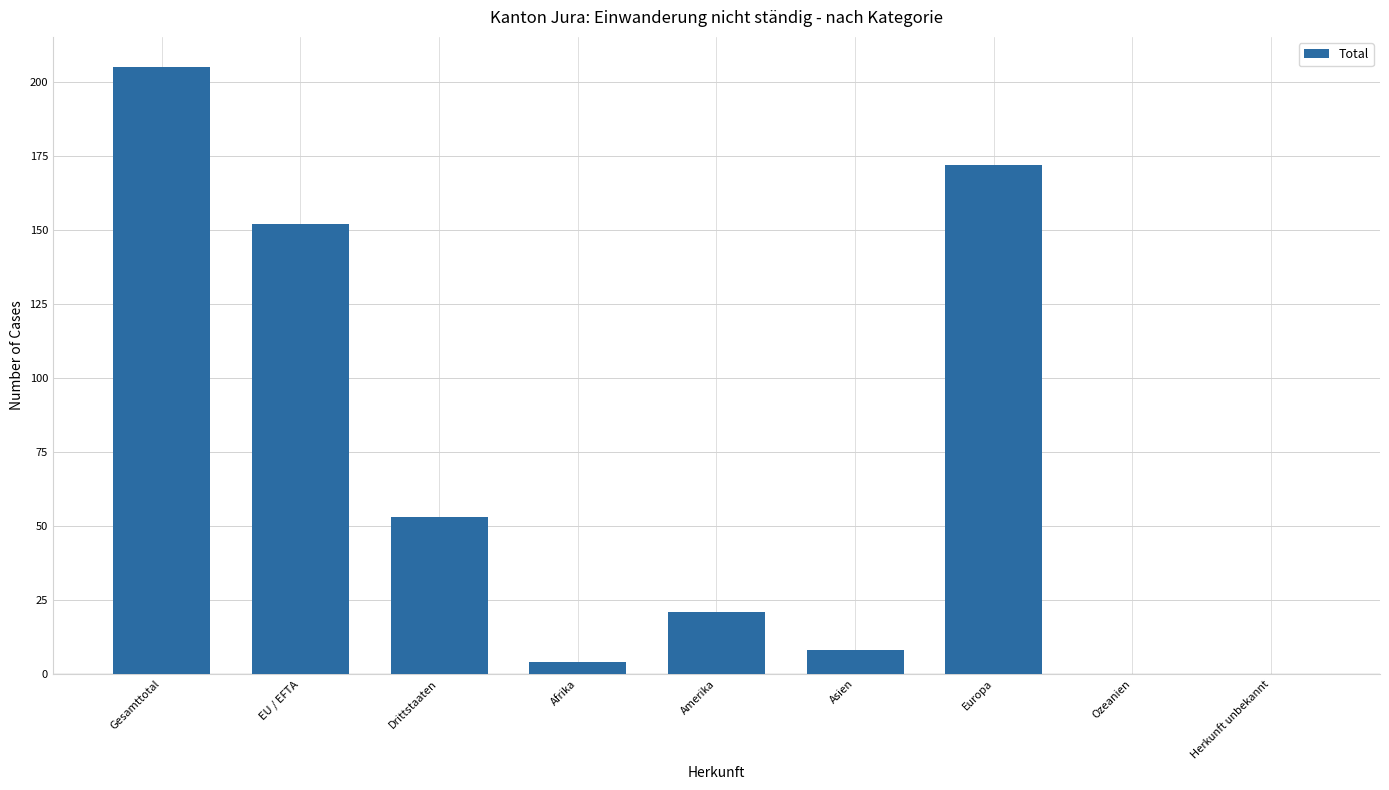

What is the sum of all values?

615